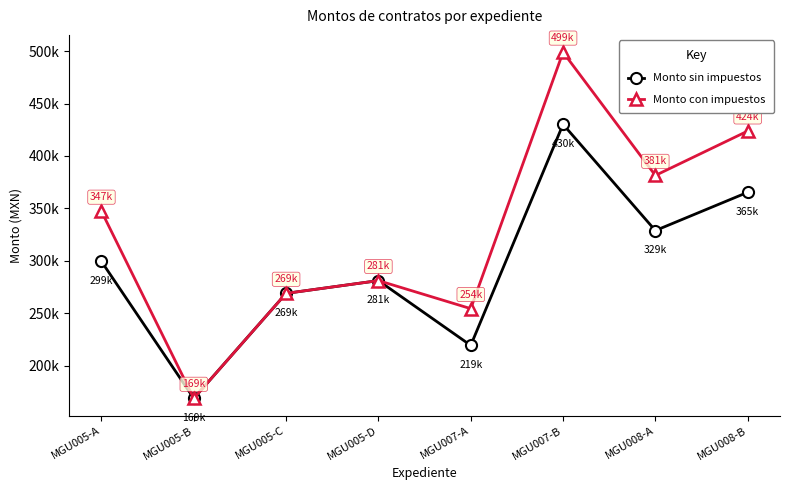

What are all the series names shown in the legend?

Monto sin impuestos, Monto con impuestos